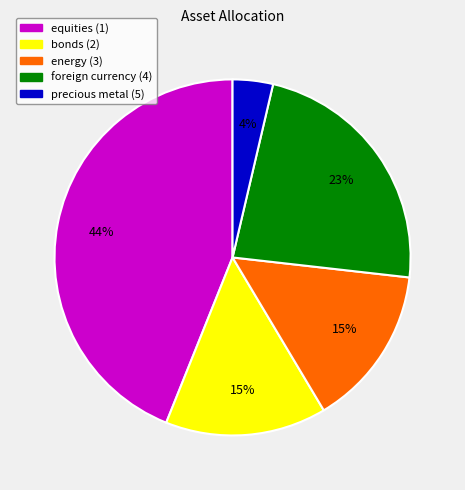

Count the number of slices in the pie.

5